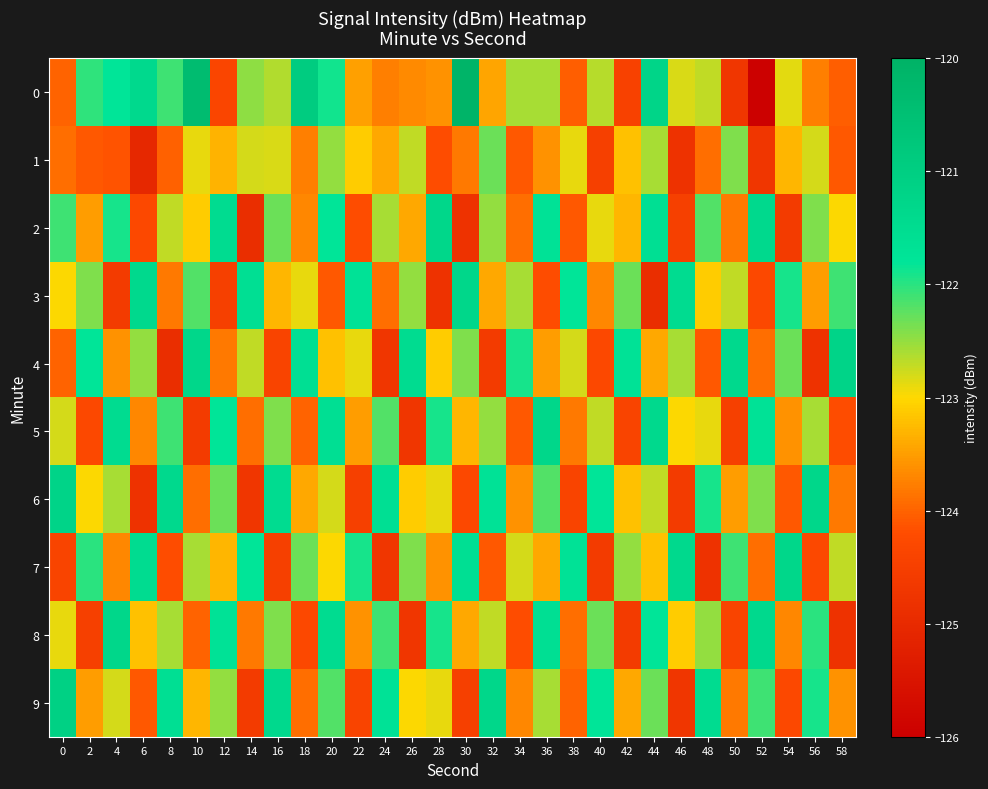

How many categories are shown in the chart?

30